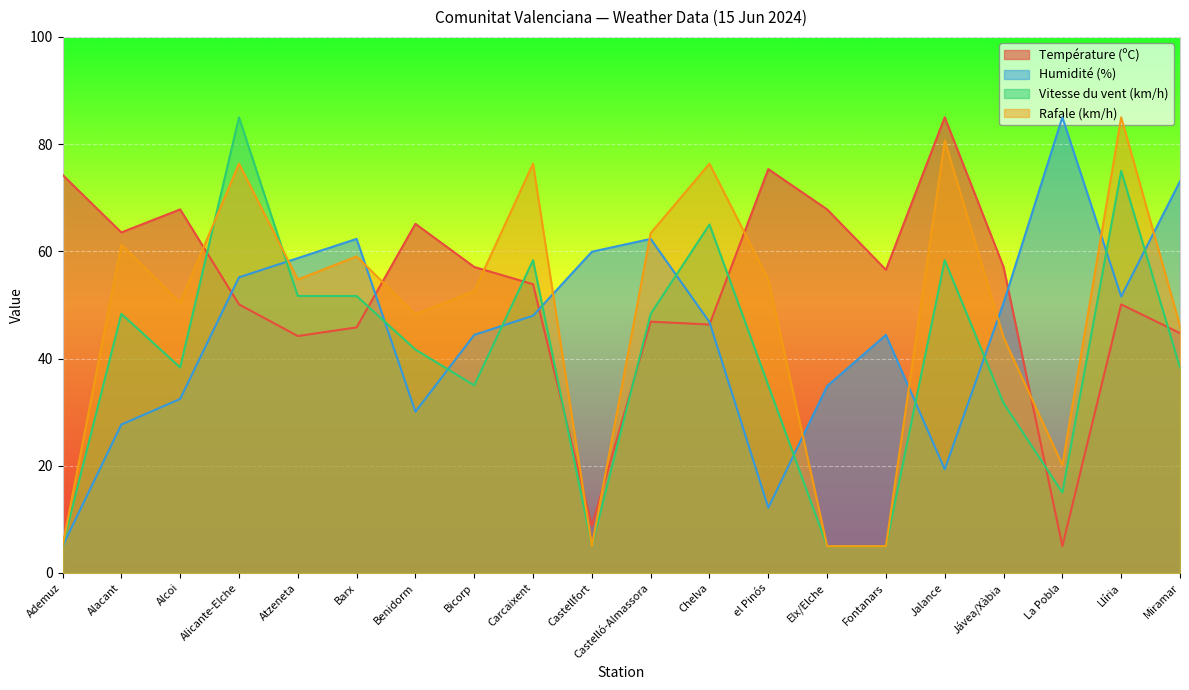

What is the difference between the Humidité (%) values at Bicorp and Jávea/Xàbia?

6.0